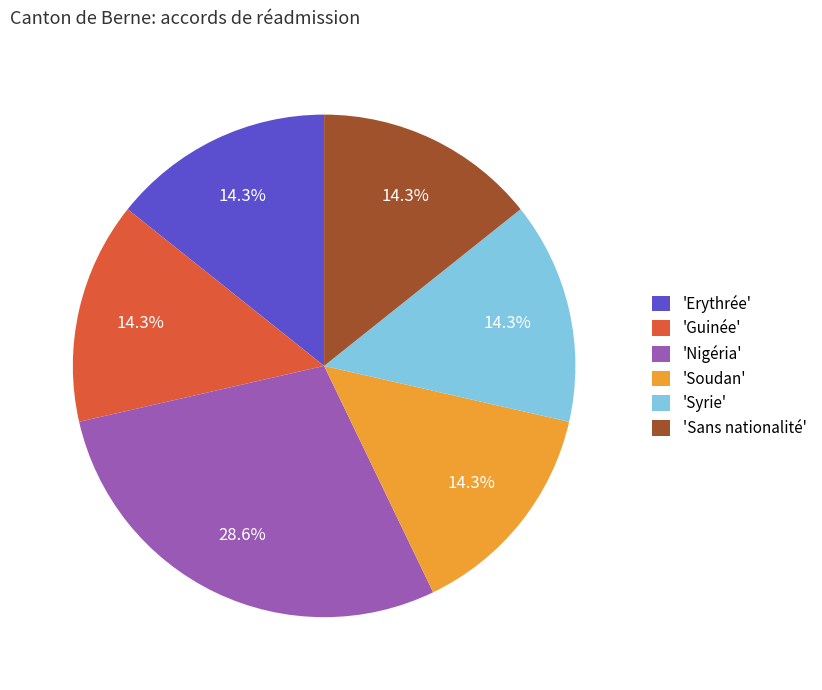

What percentage do 'Nigéria' and 'Soudan' together represent?

42.9%